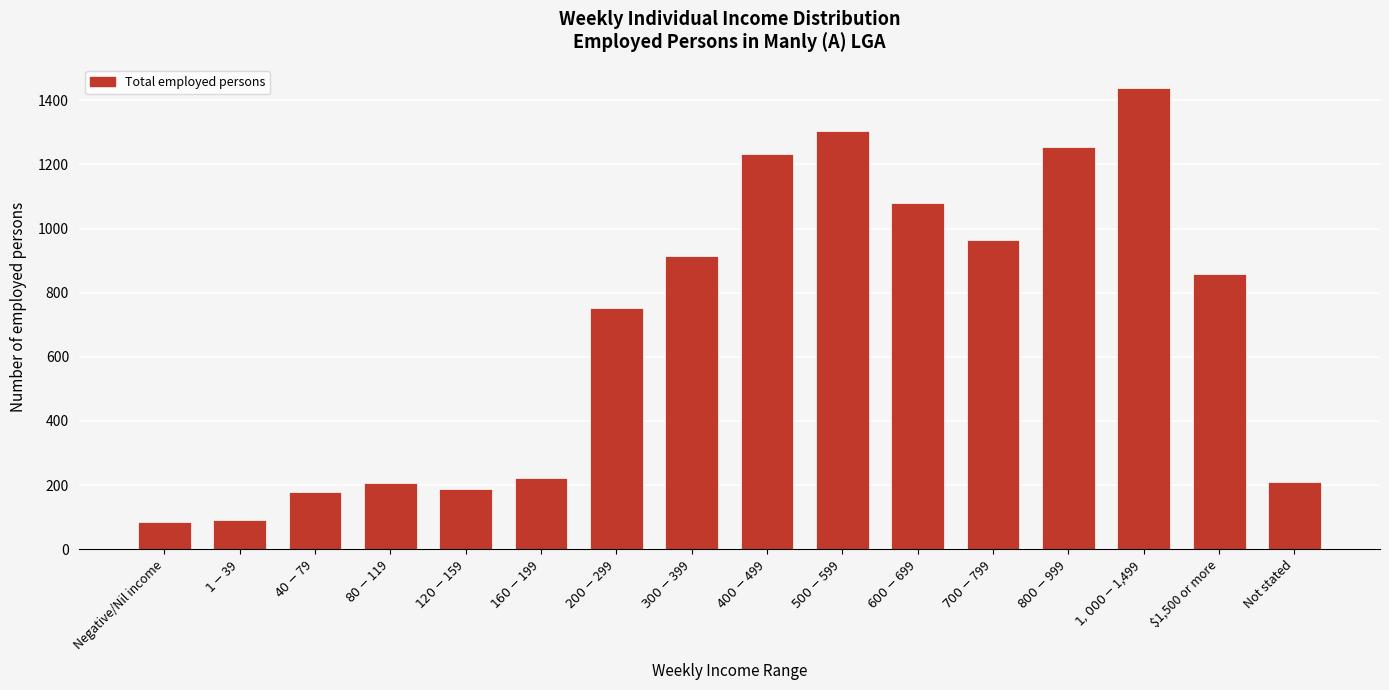

What is the difference between the second highest and minimum values?

1221